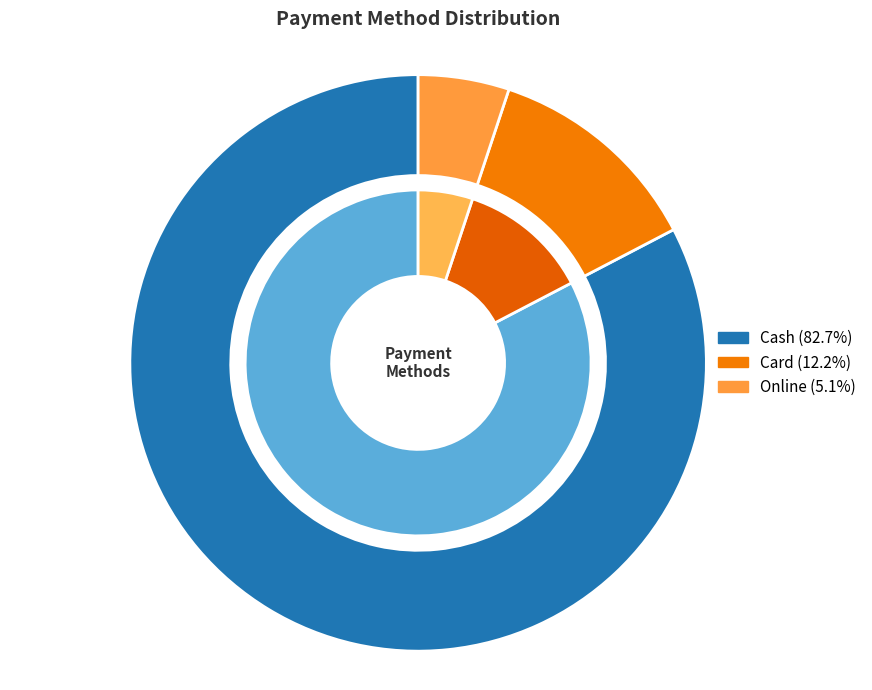

To the nearest percent, what percentage of the pie is Card?

12%